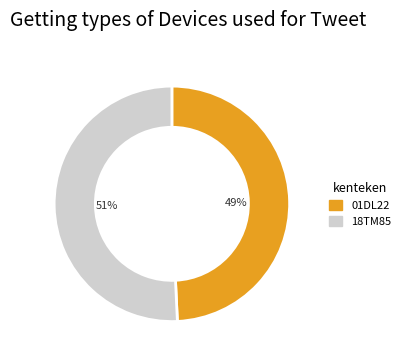

Is it true that 01DL22 is 36% of the pie?

False